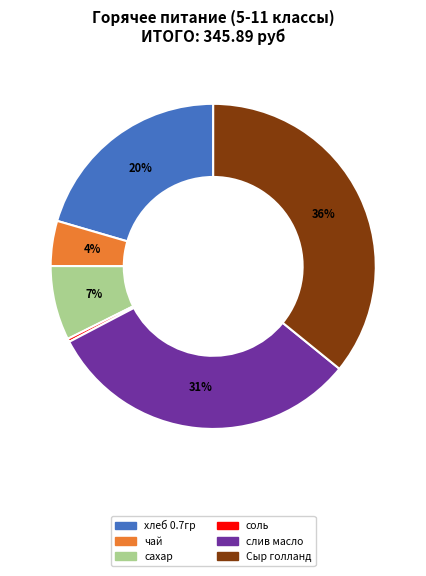

Is there a majority slice in this chart?

No